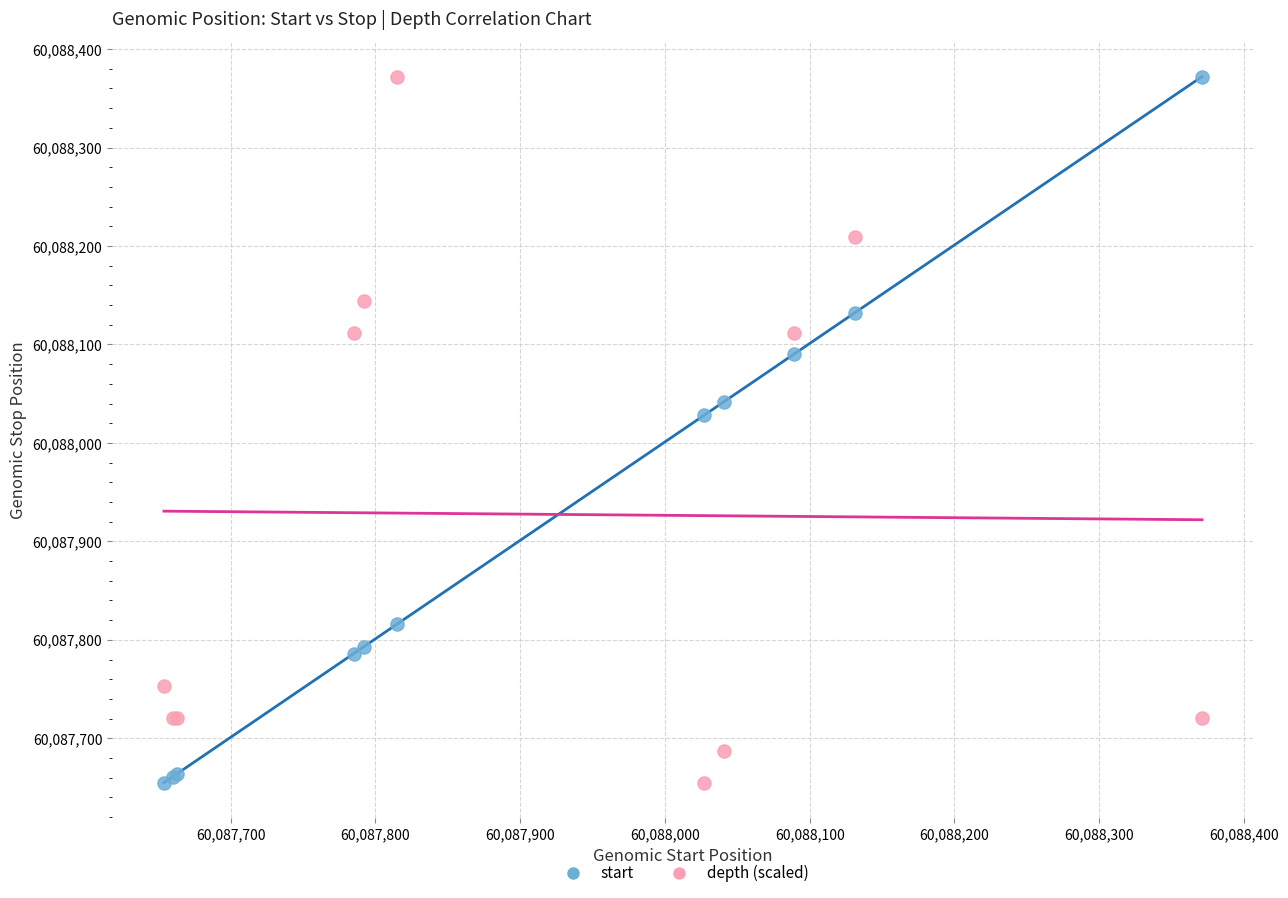

What is the X range (max minus min) for the scatter plot?

717.0